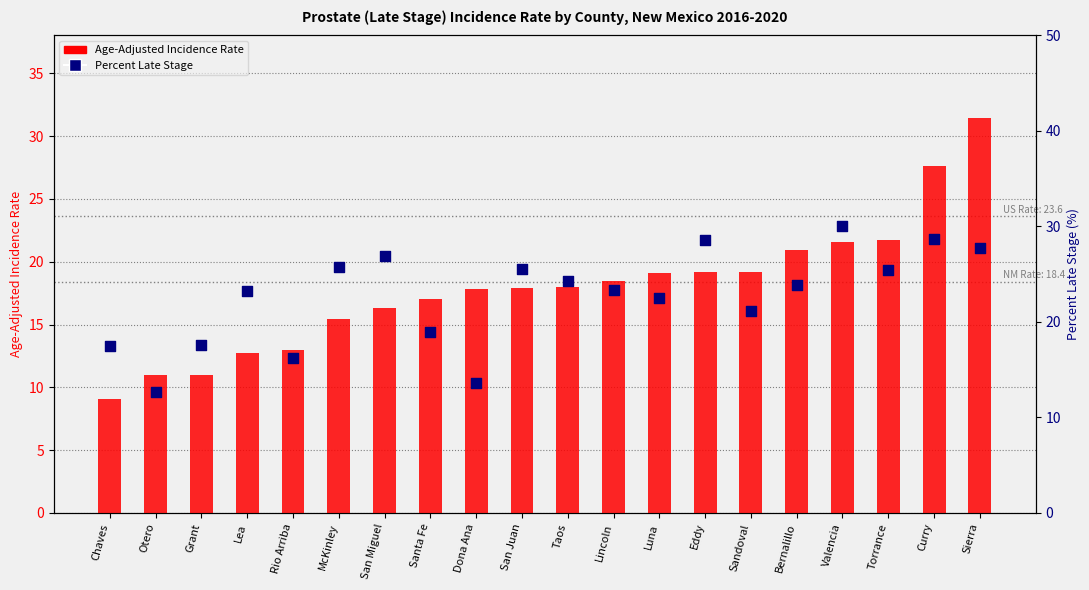

Is the value of Age-Adjusted Incidence Rate at San Miguel greater than the value of Percent Late Stage at McKinley?

No